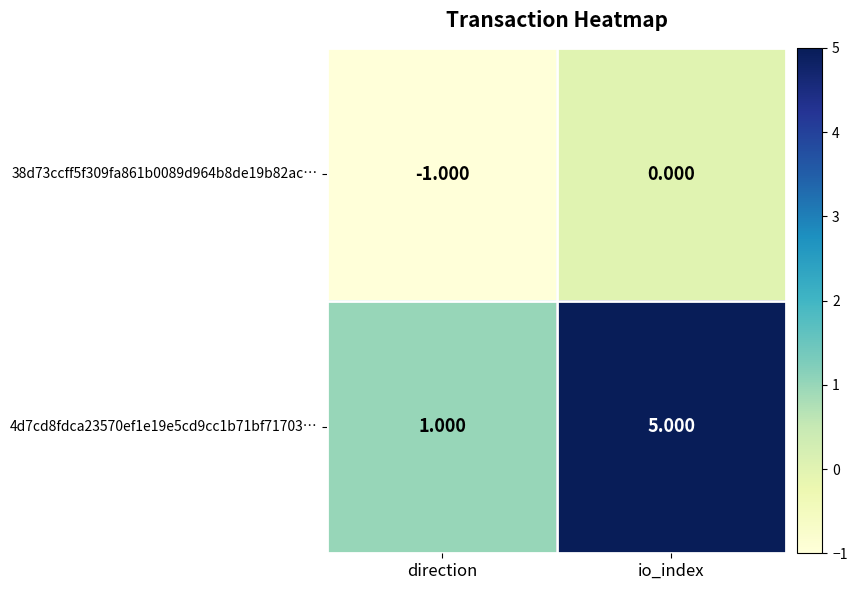

At direction, list the series in order from largest to smallest.

4d7cd8fdca23570ef1e19e5cd9cc1b71bf71703…, 38d73ccff5f309fa861b0089d964b8de19b82ac…